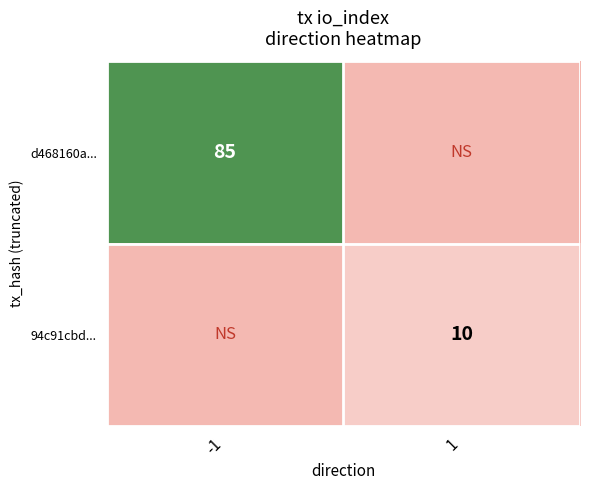

True or false: 94c91cbd... has a value of 10 at 1.

True